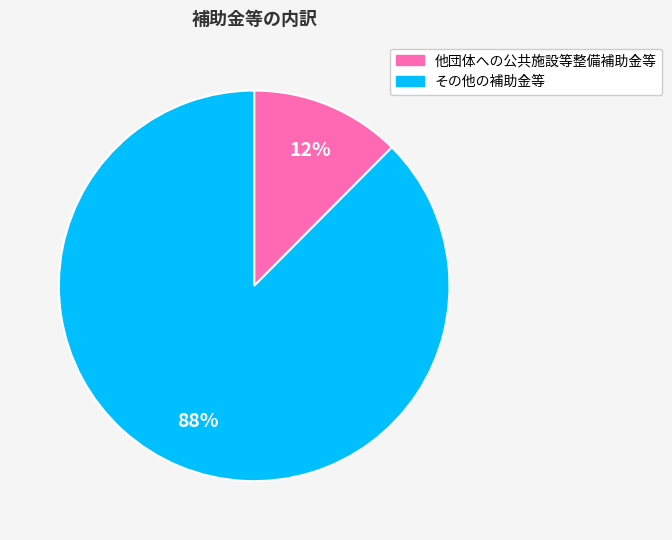

What is the smallest slice in the pie chart?

他団体への公共施設等整備補助金等